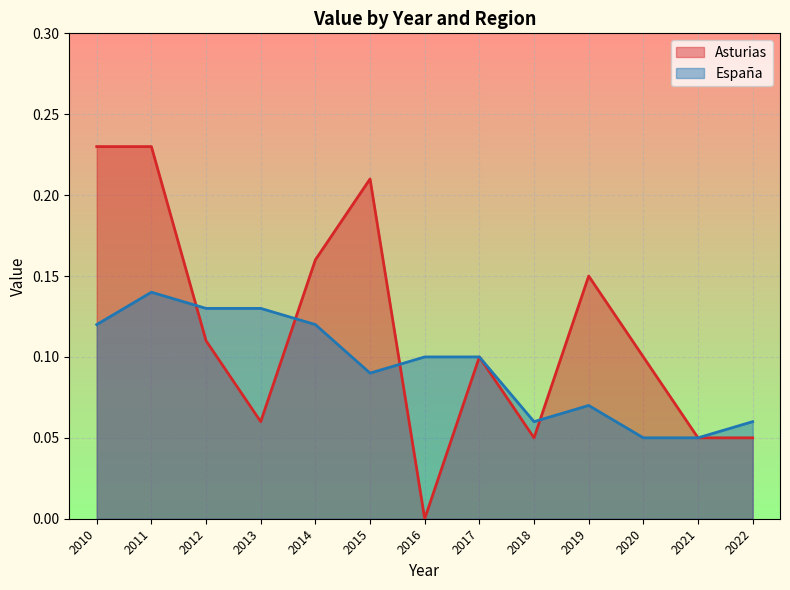

What value does the Asturias series have at 2018?

0.1